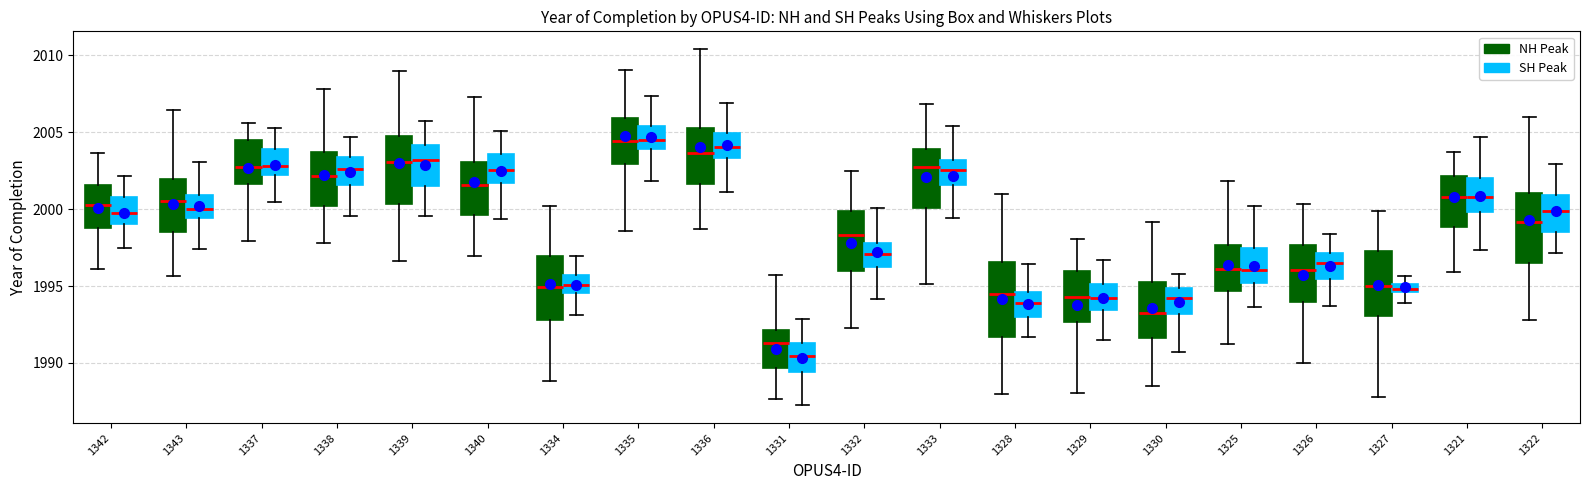

Where is the lower edge of the box for 1322 (SH Peak) on the y-axis? The values are not printed on the chart, so give them approximately, as read against the axis.

1998.5